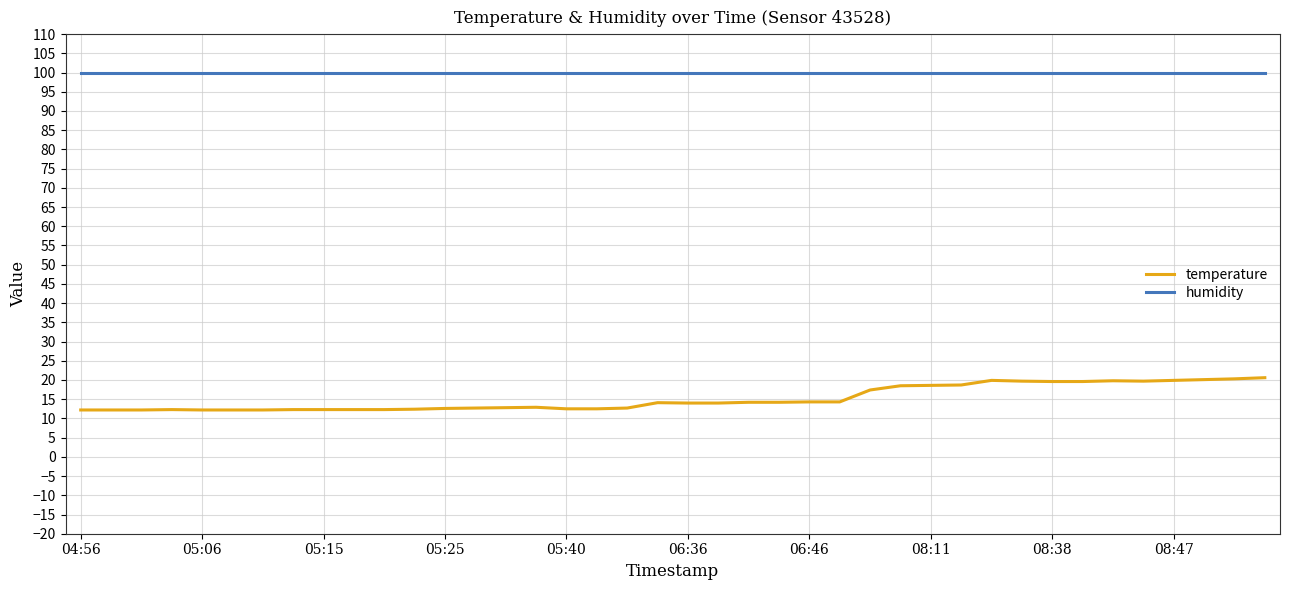

Which series has the largest range (max minus min)?

temperature